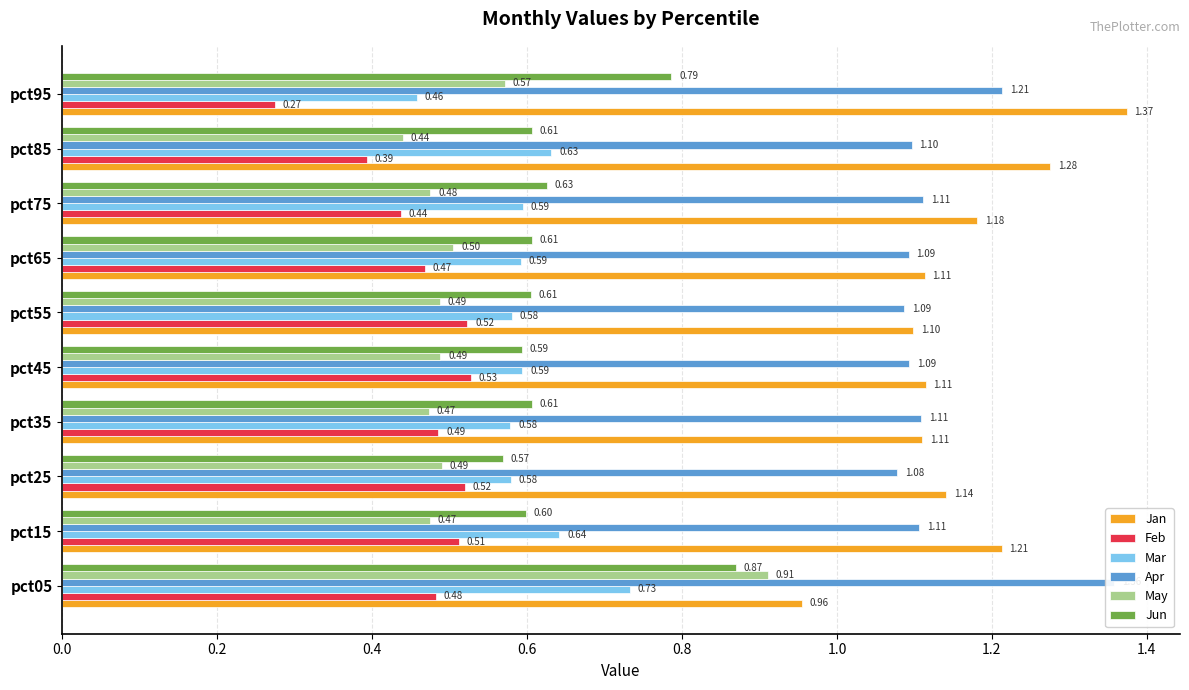

What is the value of the Apr bar at the 9th from the left?

1.1